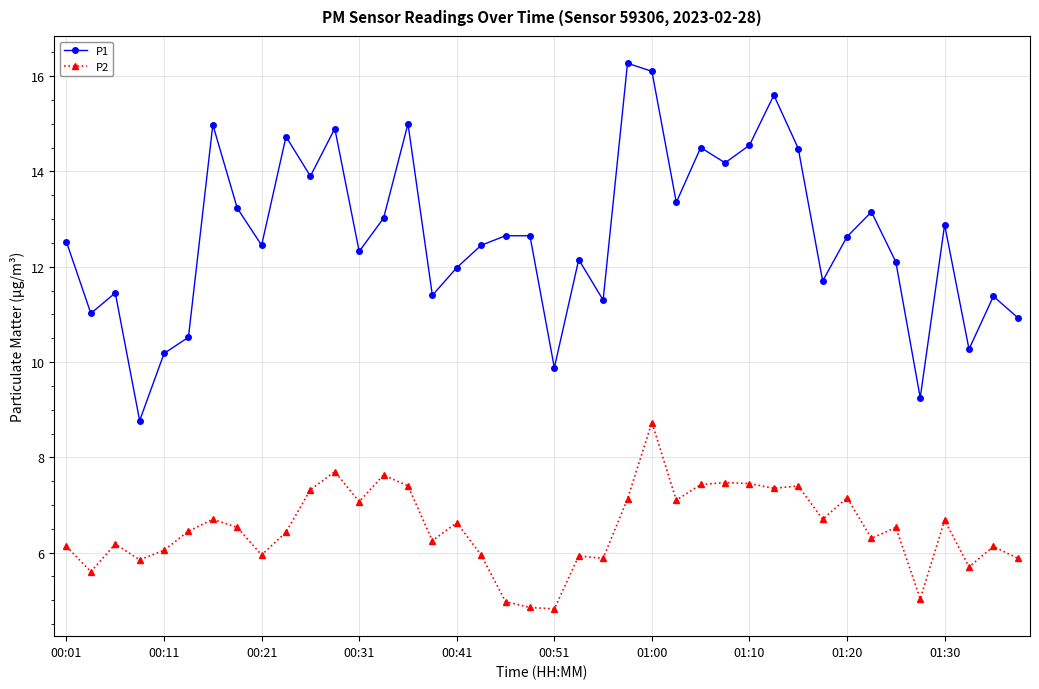

Which series has the widest spread of values?

P1